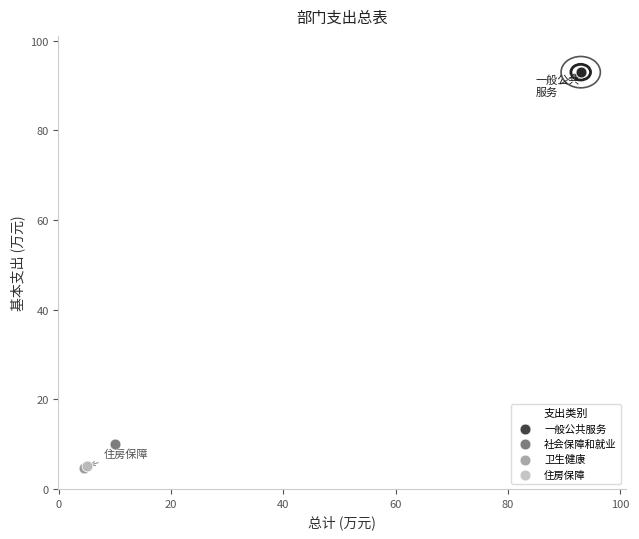

What are all the series names shown in the legend?

一般公共服务, 社会保障和就业, 卫生健康, 住房保障